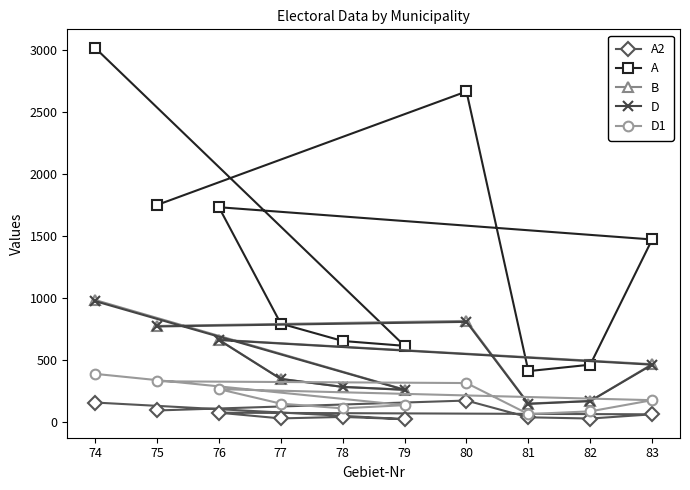

Rank the categories by A value from lowest to highest.

81, 82, 79, 78, 77, 83, 76, 75, 80, 74